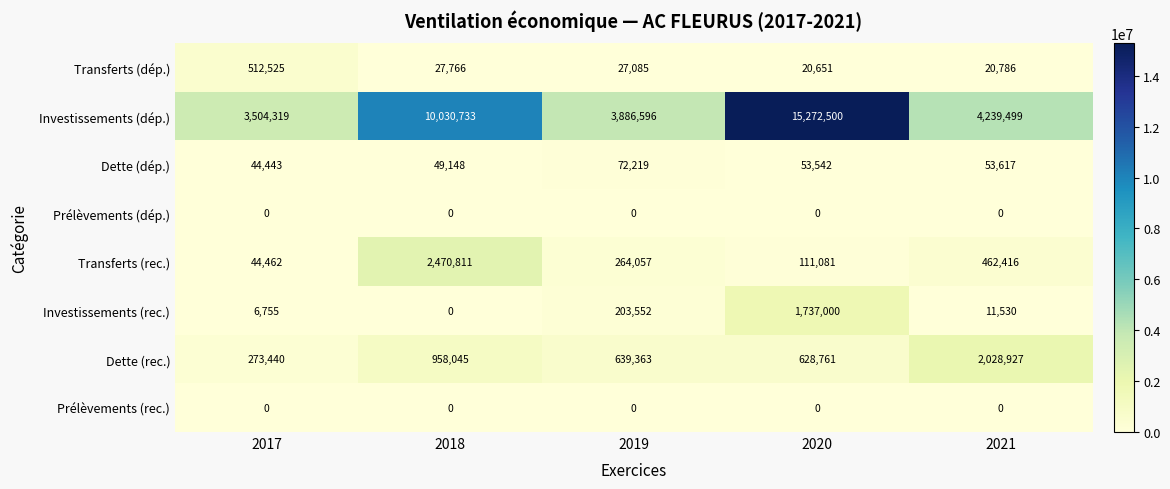

What is the total value across all series at 2018?

13536503